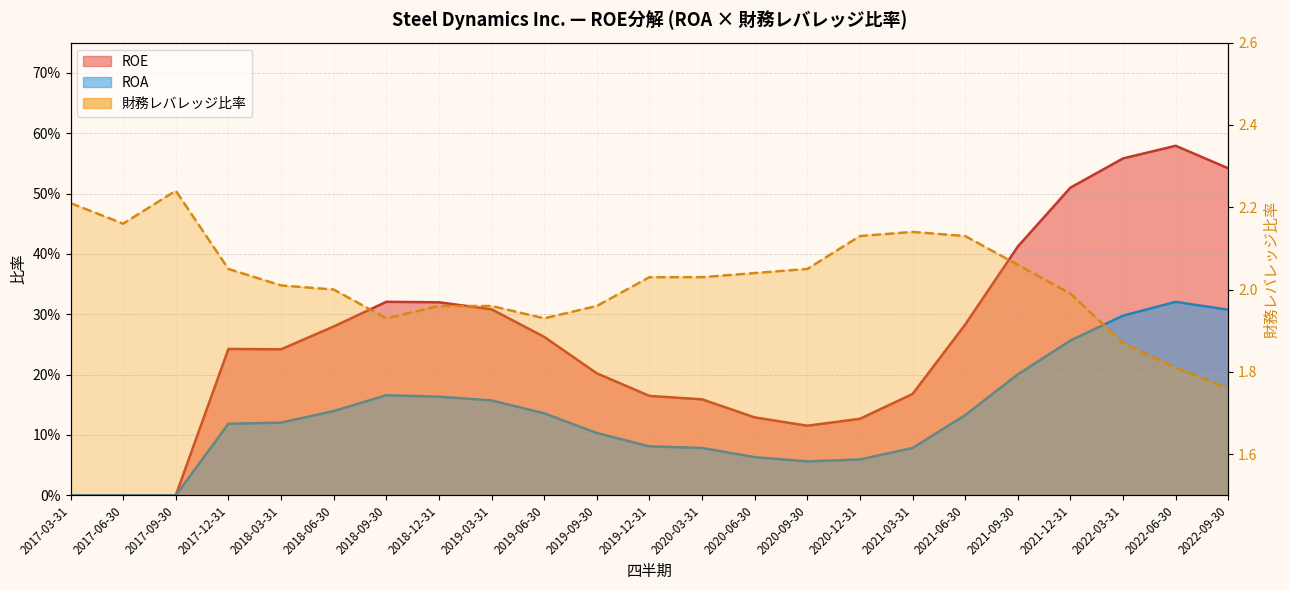

What is the sum of all 財務レバレッジ比率 values?

46.5